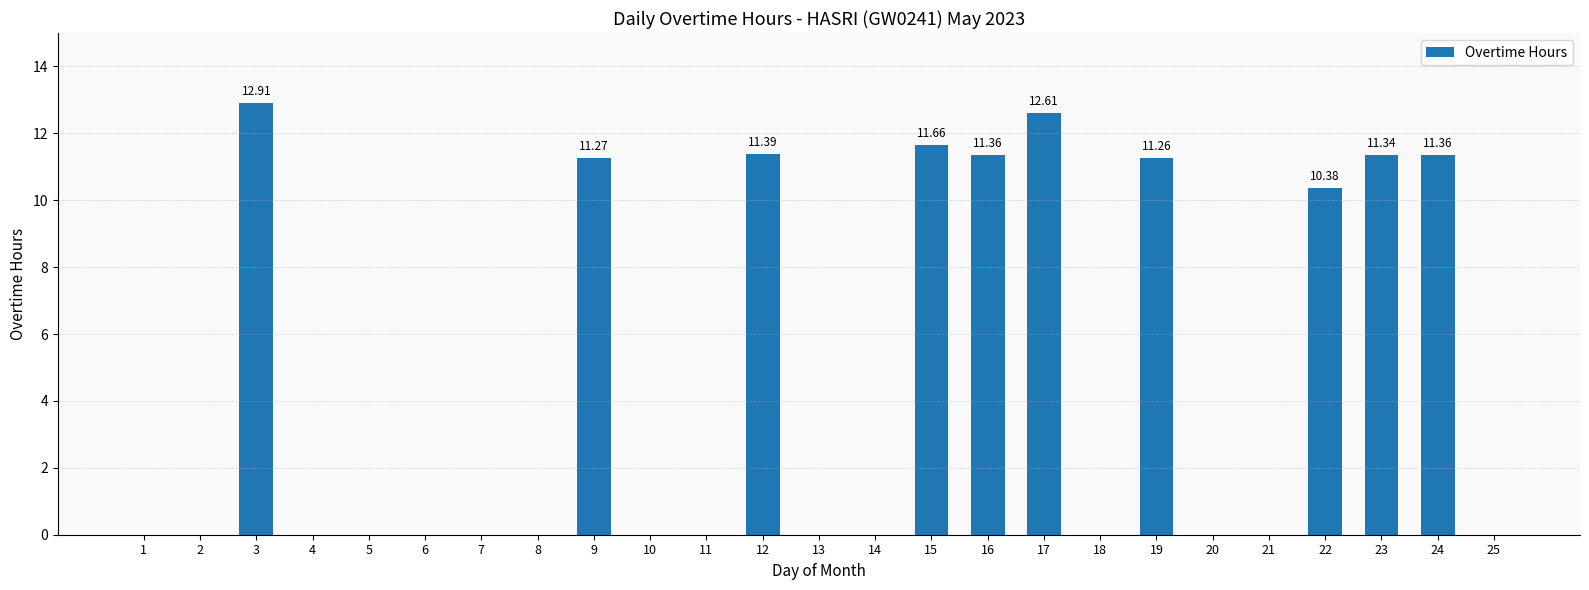

Where is the data nearest to the value 6?

22